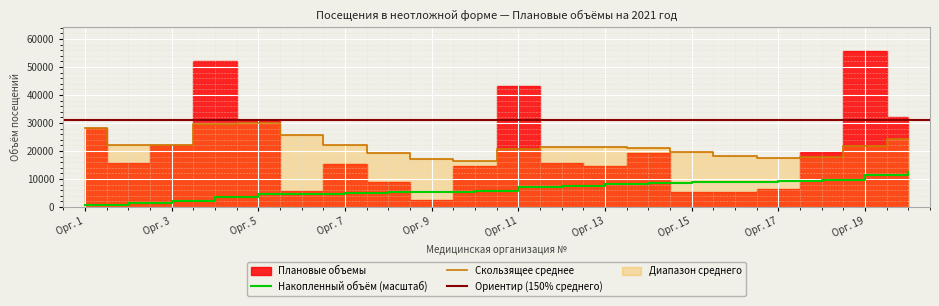

Count the number of values greater than 15752.

9